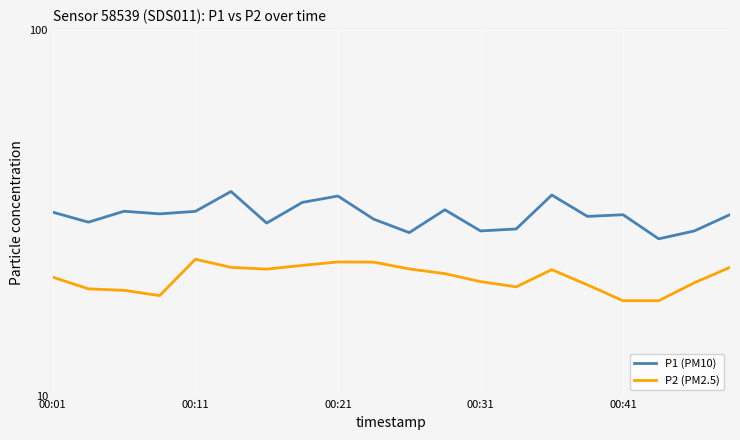

Is this an area chart (filled region under the line)?

No